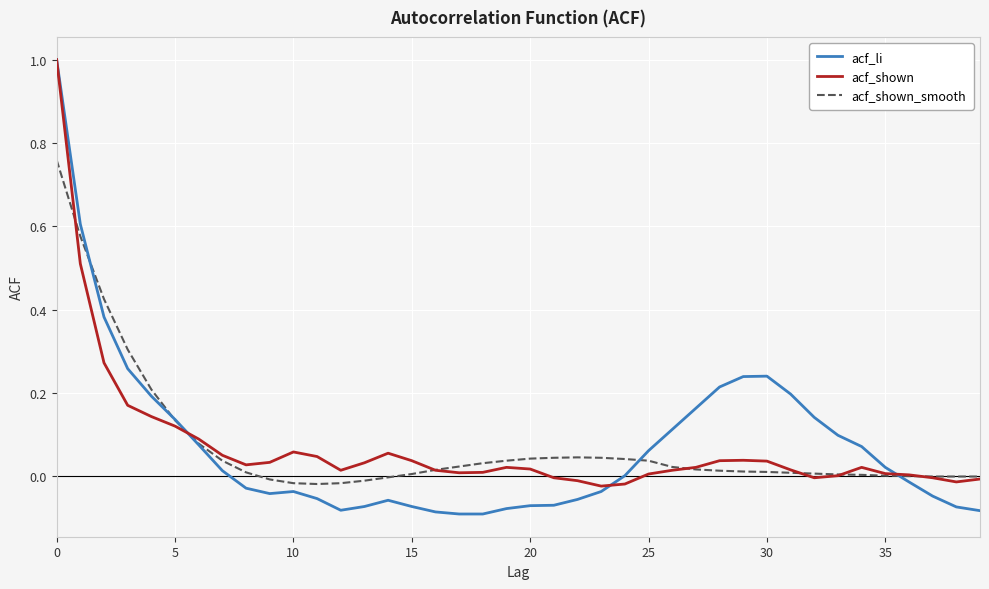

What is the maximum value for acf_shown?

1.0